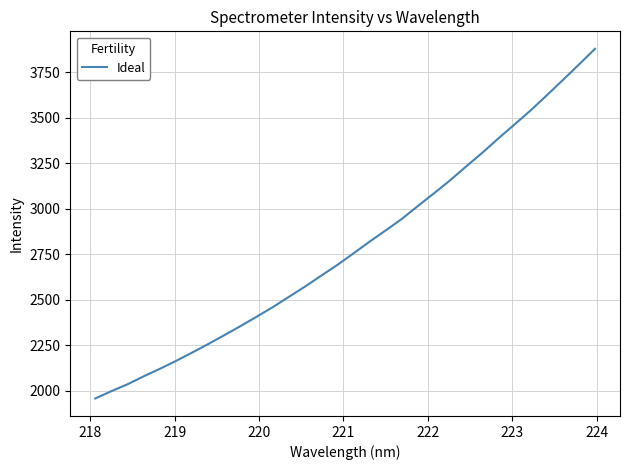

What is the difference between the maximum and minimum values?

1922.1